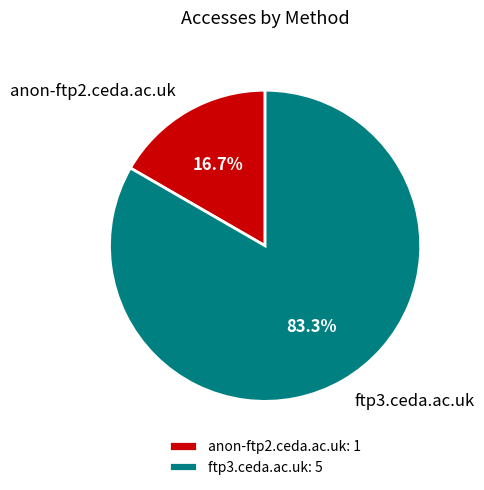

Is ftp3.ceda.ac.uk the majority of the pie?

Yes